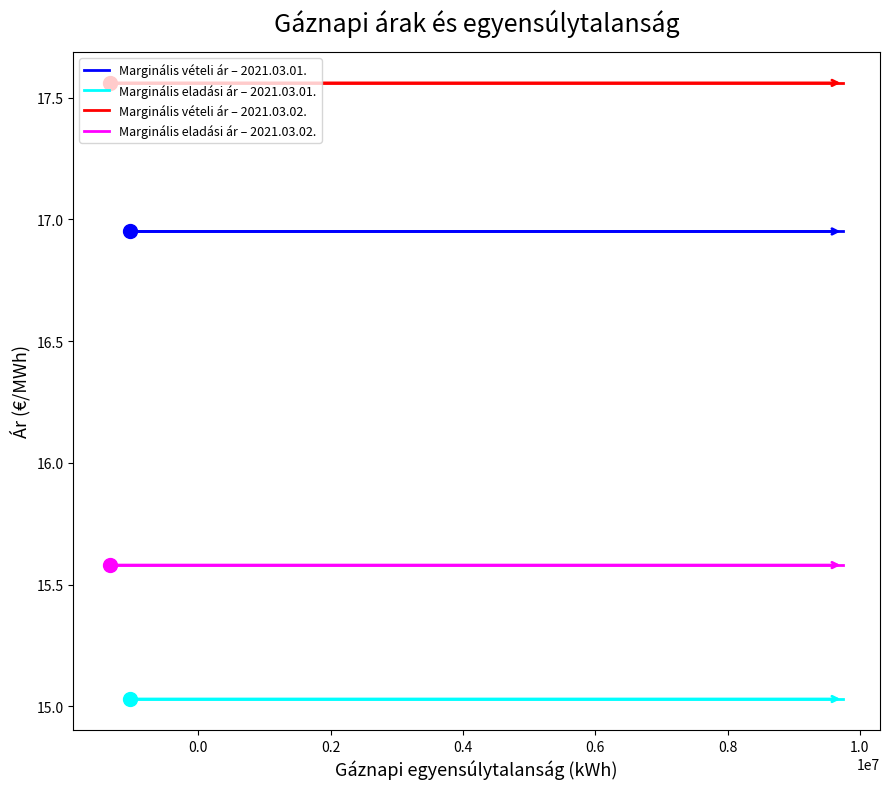

The Marginális vételi ár – 2021.03.01. series shows 16.9 at 0.0. True or false?

True